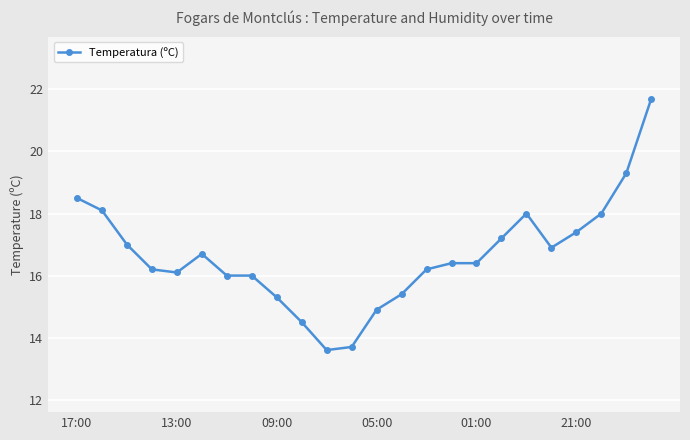

What is the difference between the maximum and minimum values?

8.1